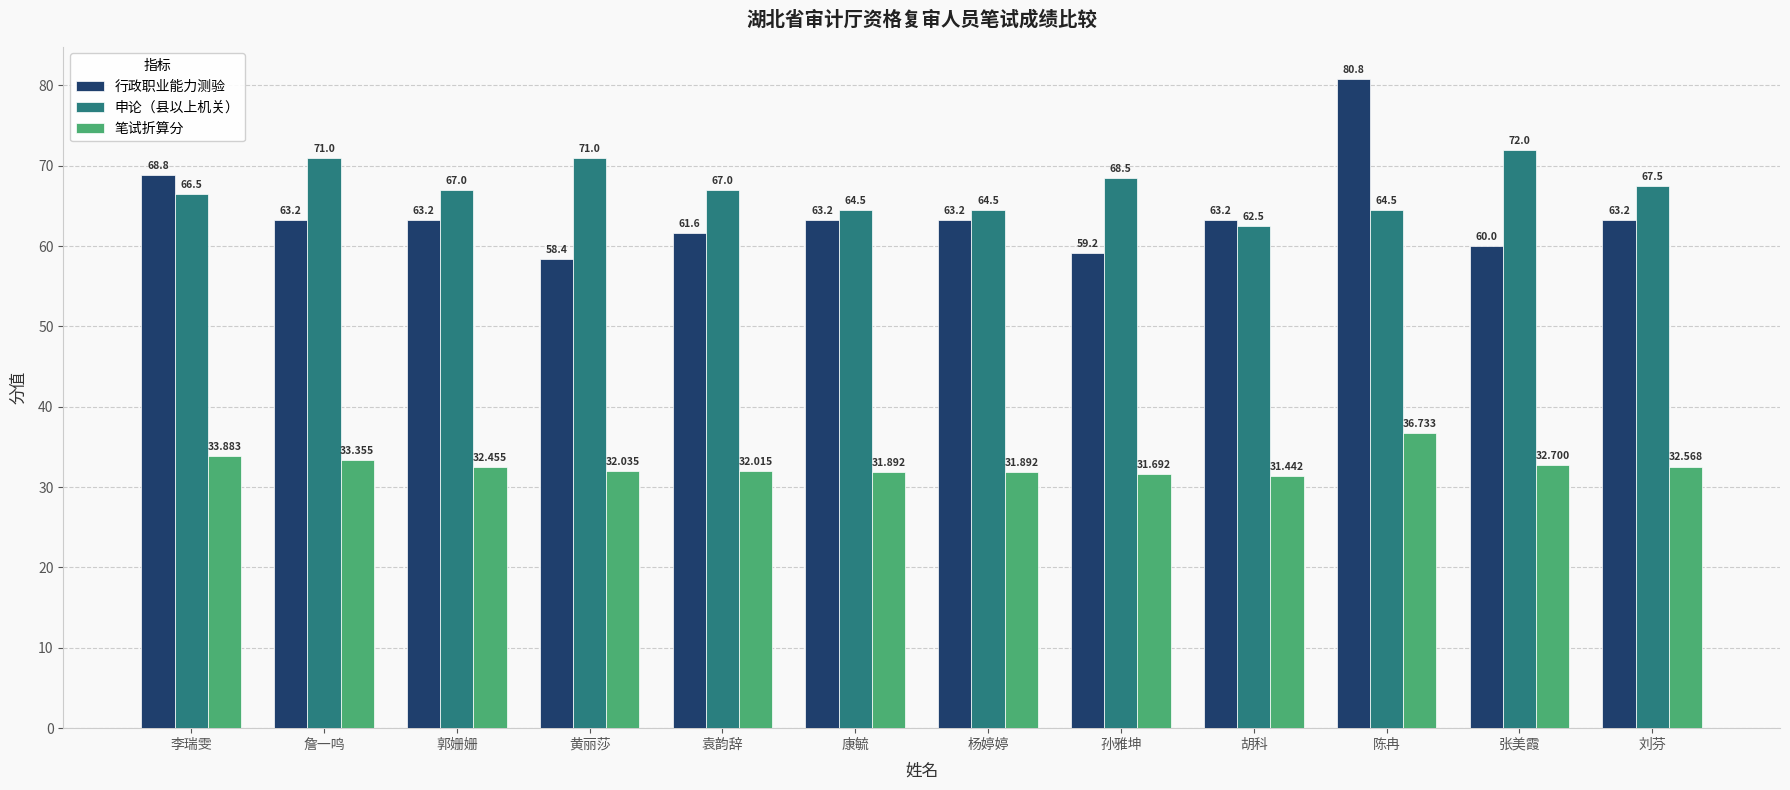

What is the sum of the 笔试折算分 values at 张美霞 and 陈冉?

69.4